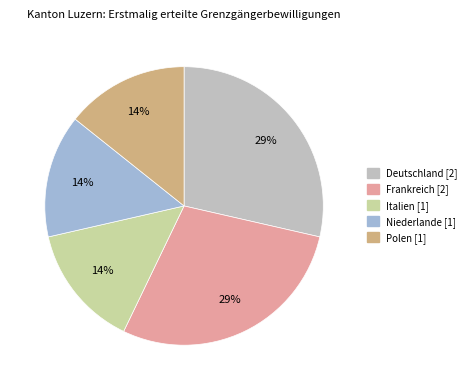

How many segments does this pie chart have?

5